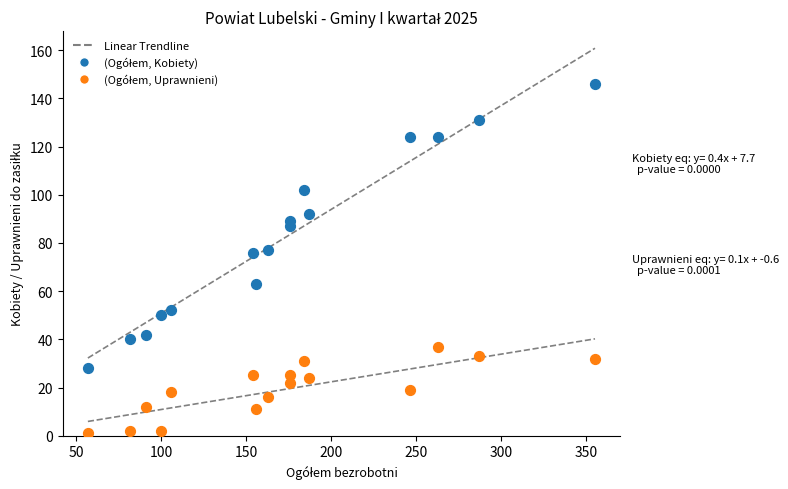

Across all data points, what is the range of X values (max minus min)?

298